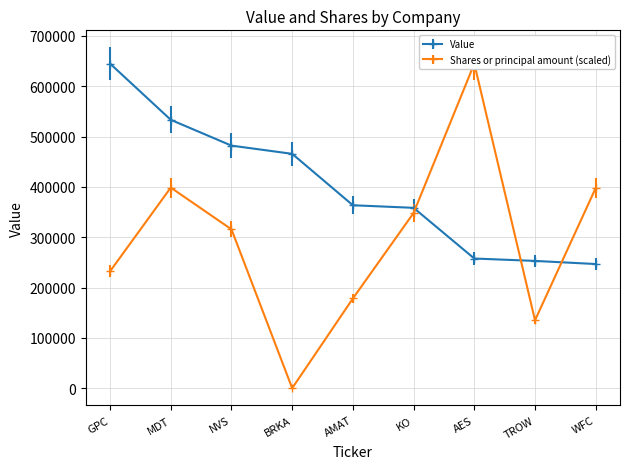

What is the value of the Value point at the 4th from the left?

465600